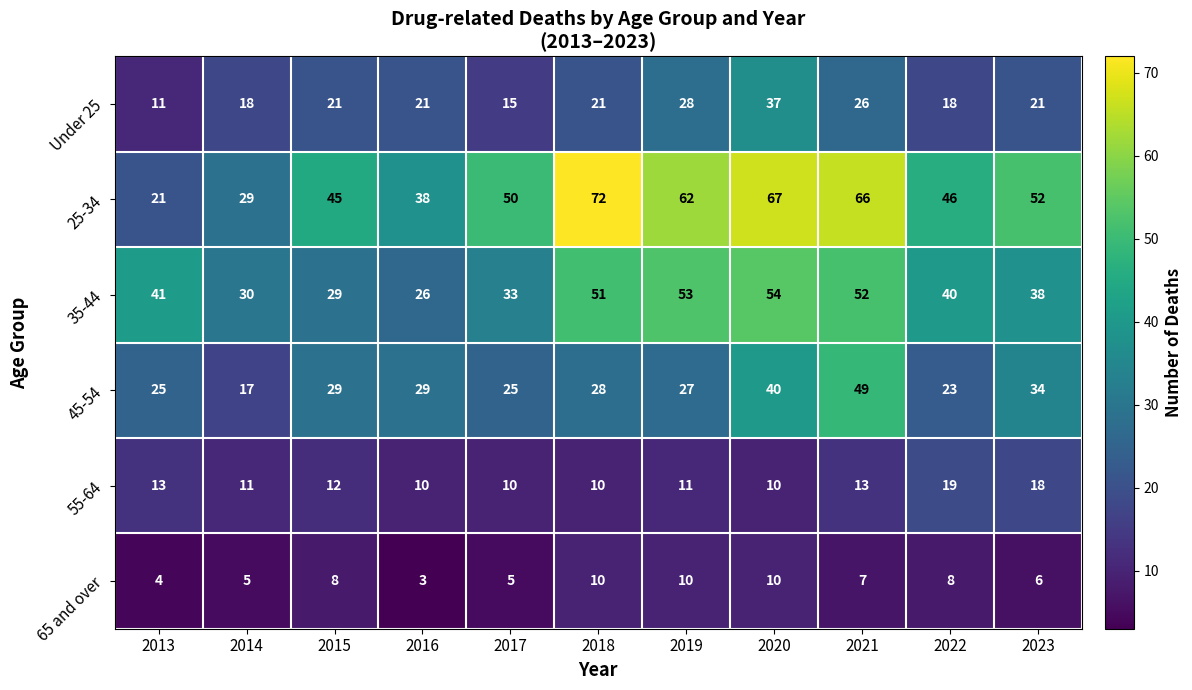

What value does the 45-54 series have at 2015, to the nearest 10?

30